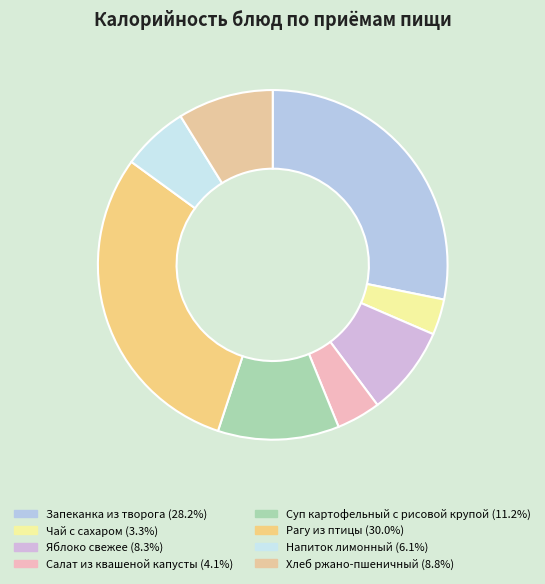

Is Напиток лимонный the majority of the pie?

No